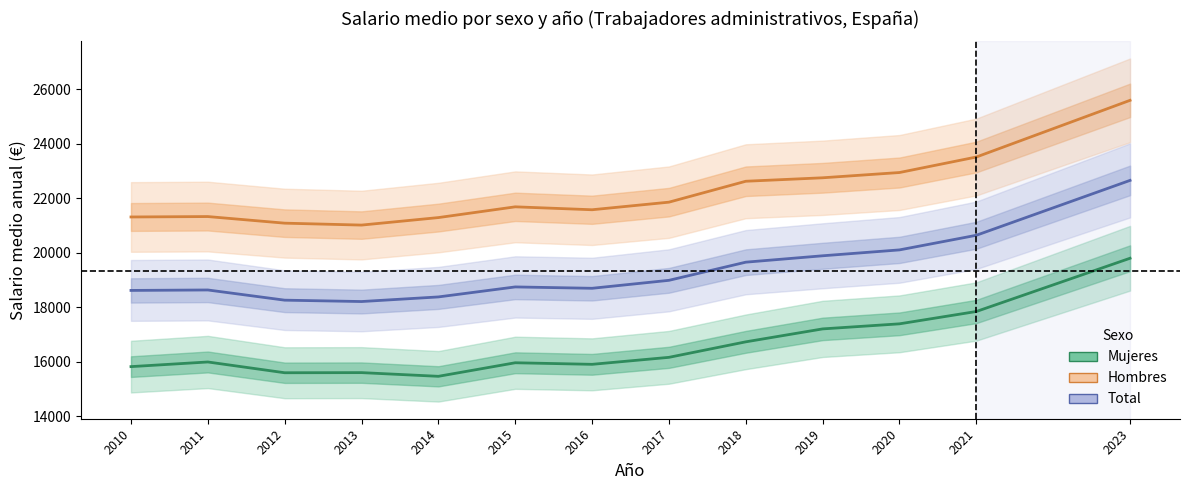

What is the average value of the Total series?

19345.1